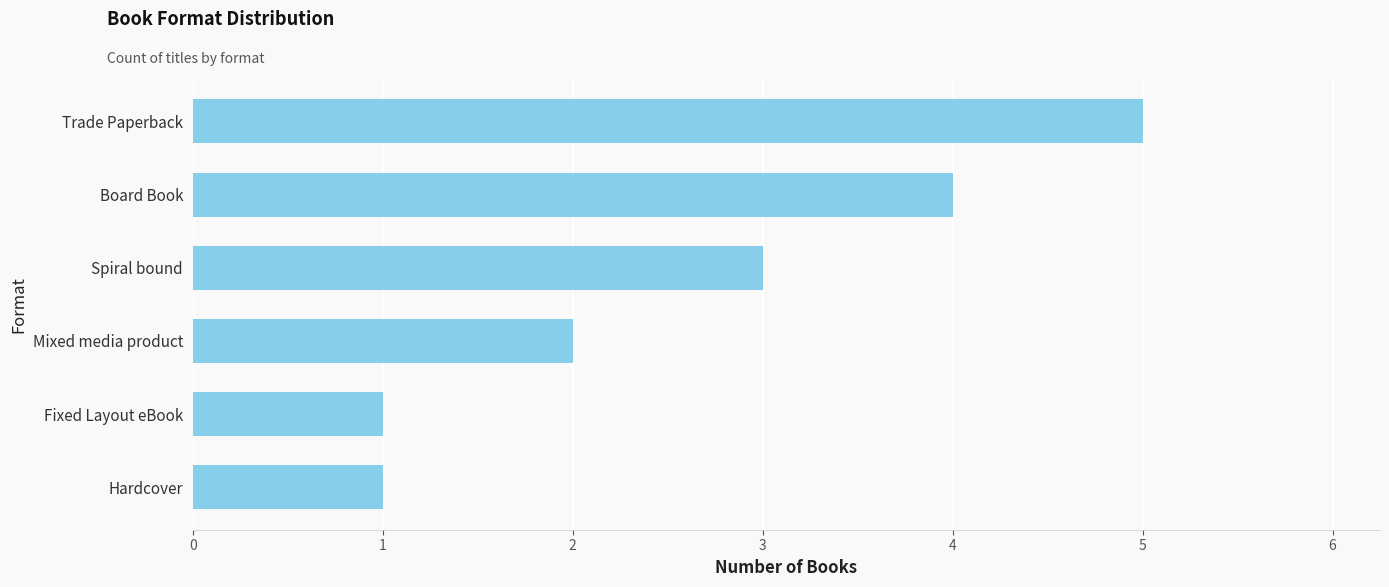

How many bars are there in total?

6